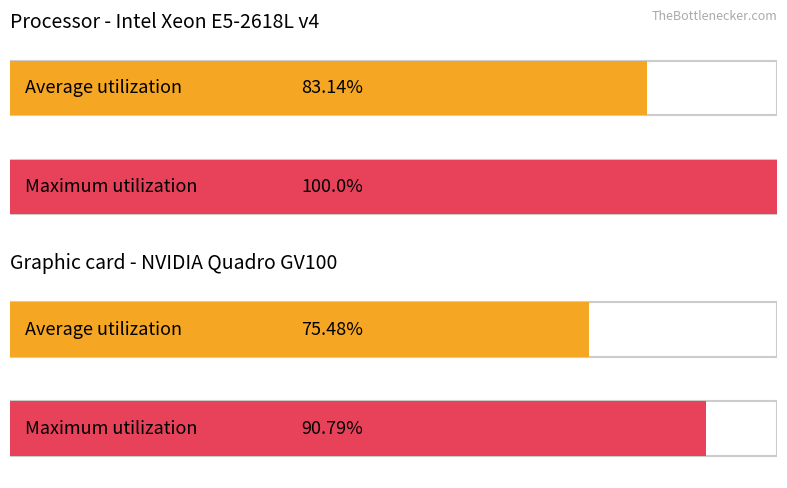

What is the value of the Average utilization bar at the 2nd from the left?

75.5